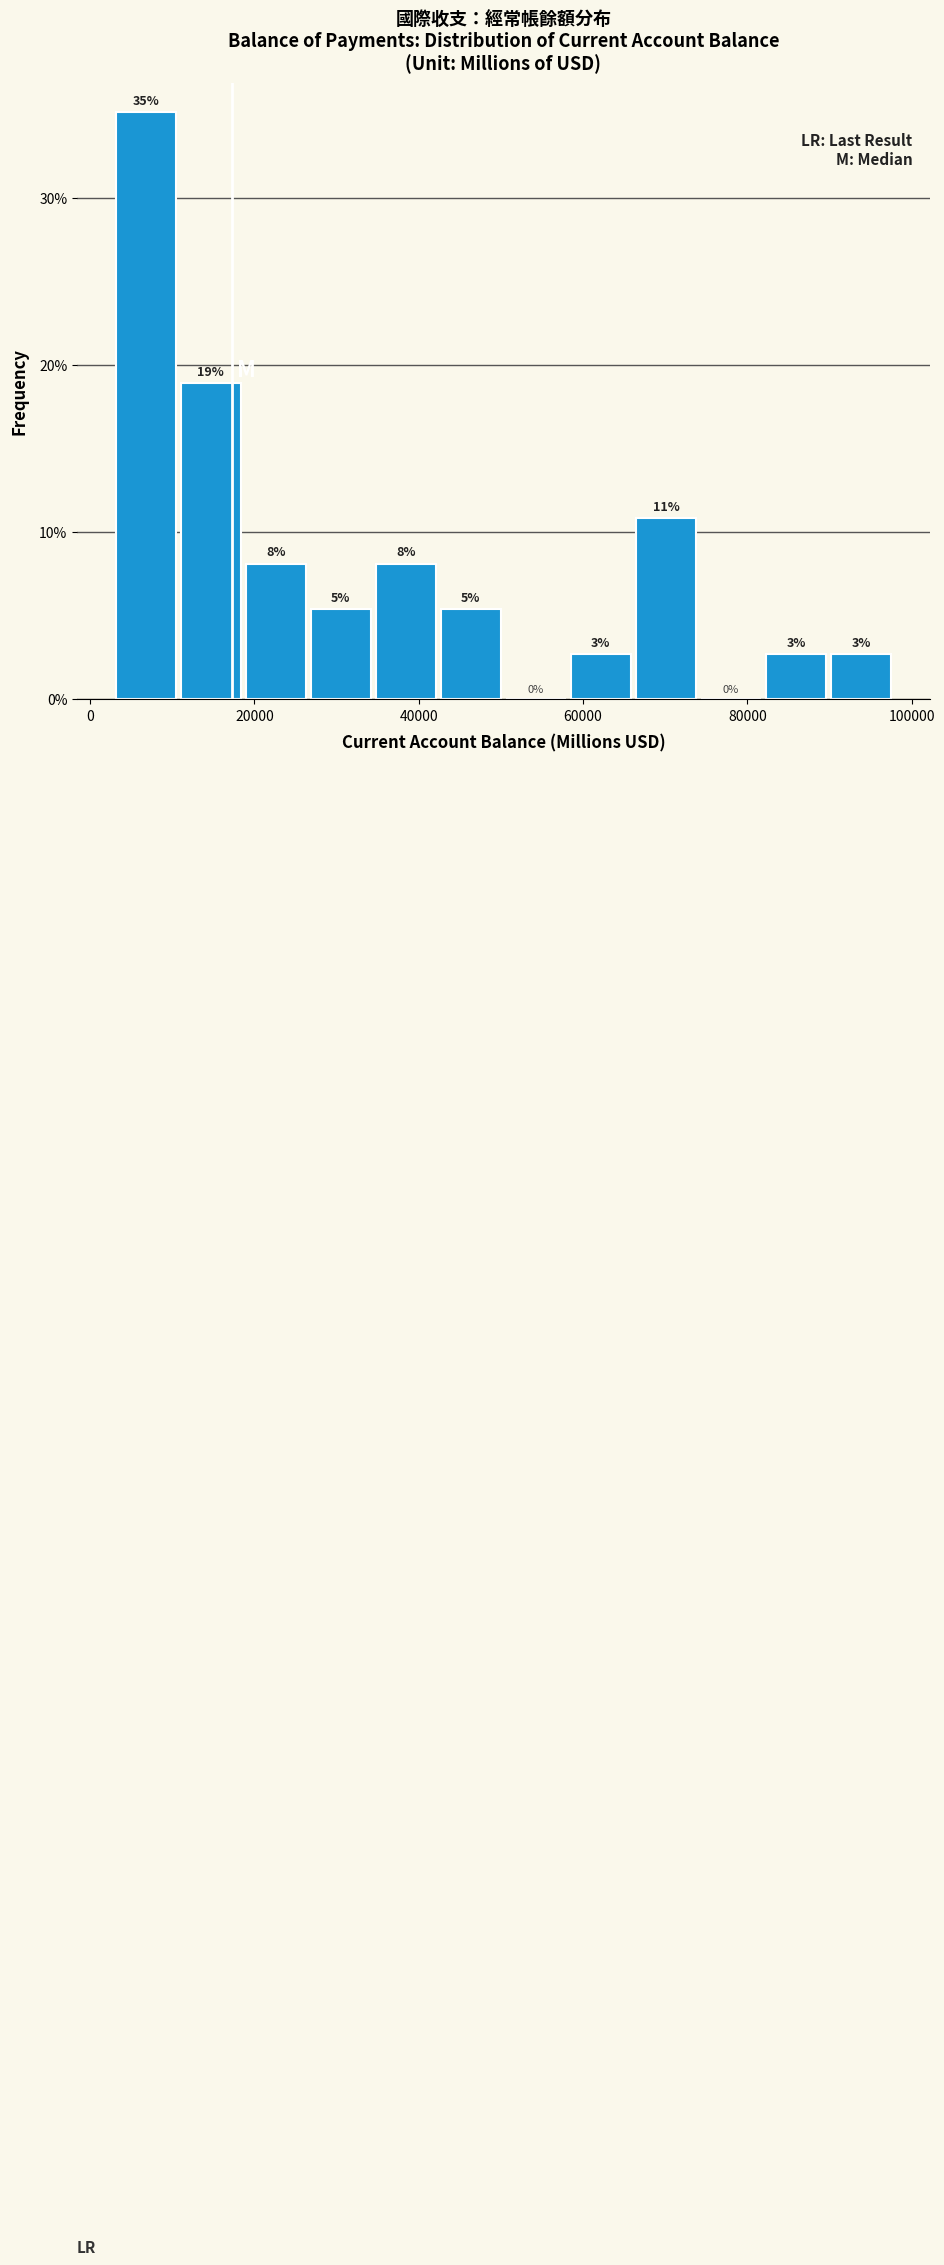

Around what value on the x-axis is the tallest bar? Give the approximate position of its centre, as read against the axis.

6000